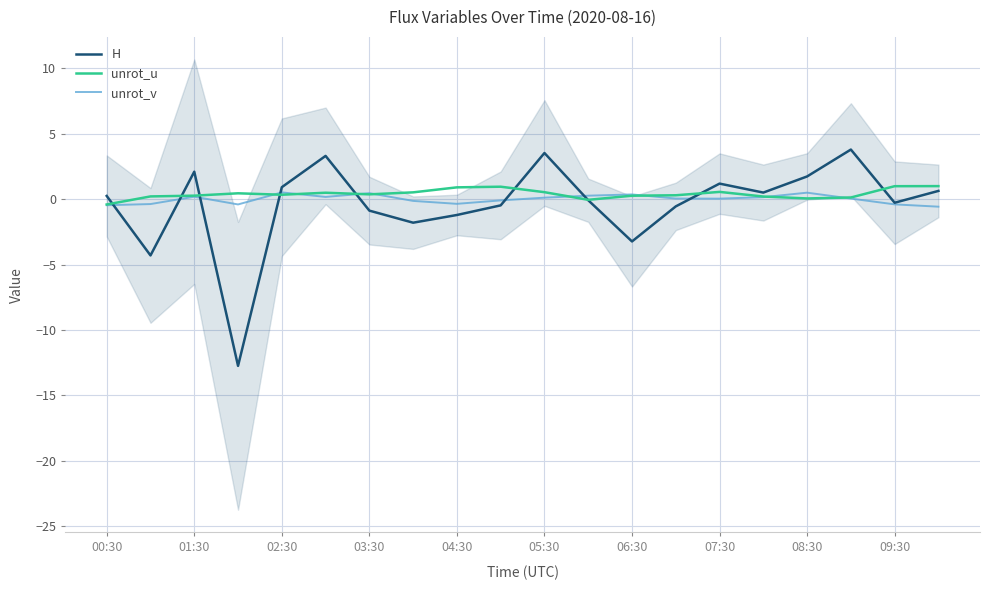

True or false: H and unrot_u cross at least once.

True